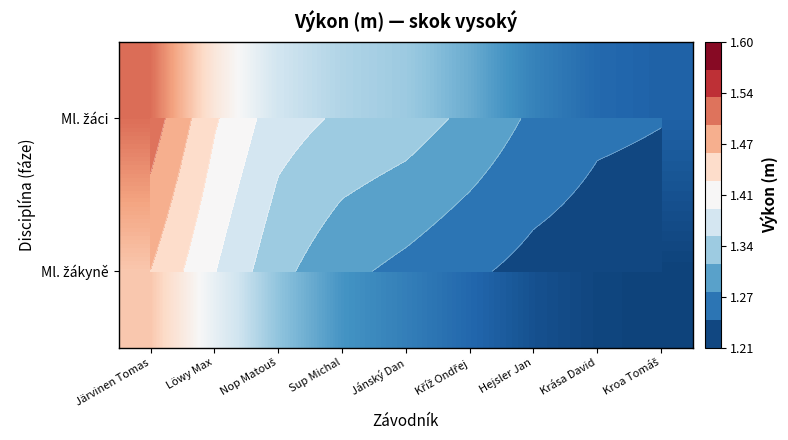

Is it true that Ml. žáci equals 2.0 at Krása David?

False